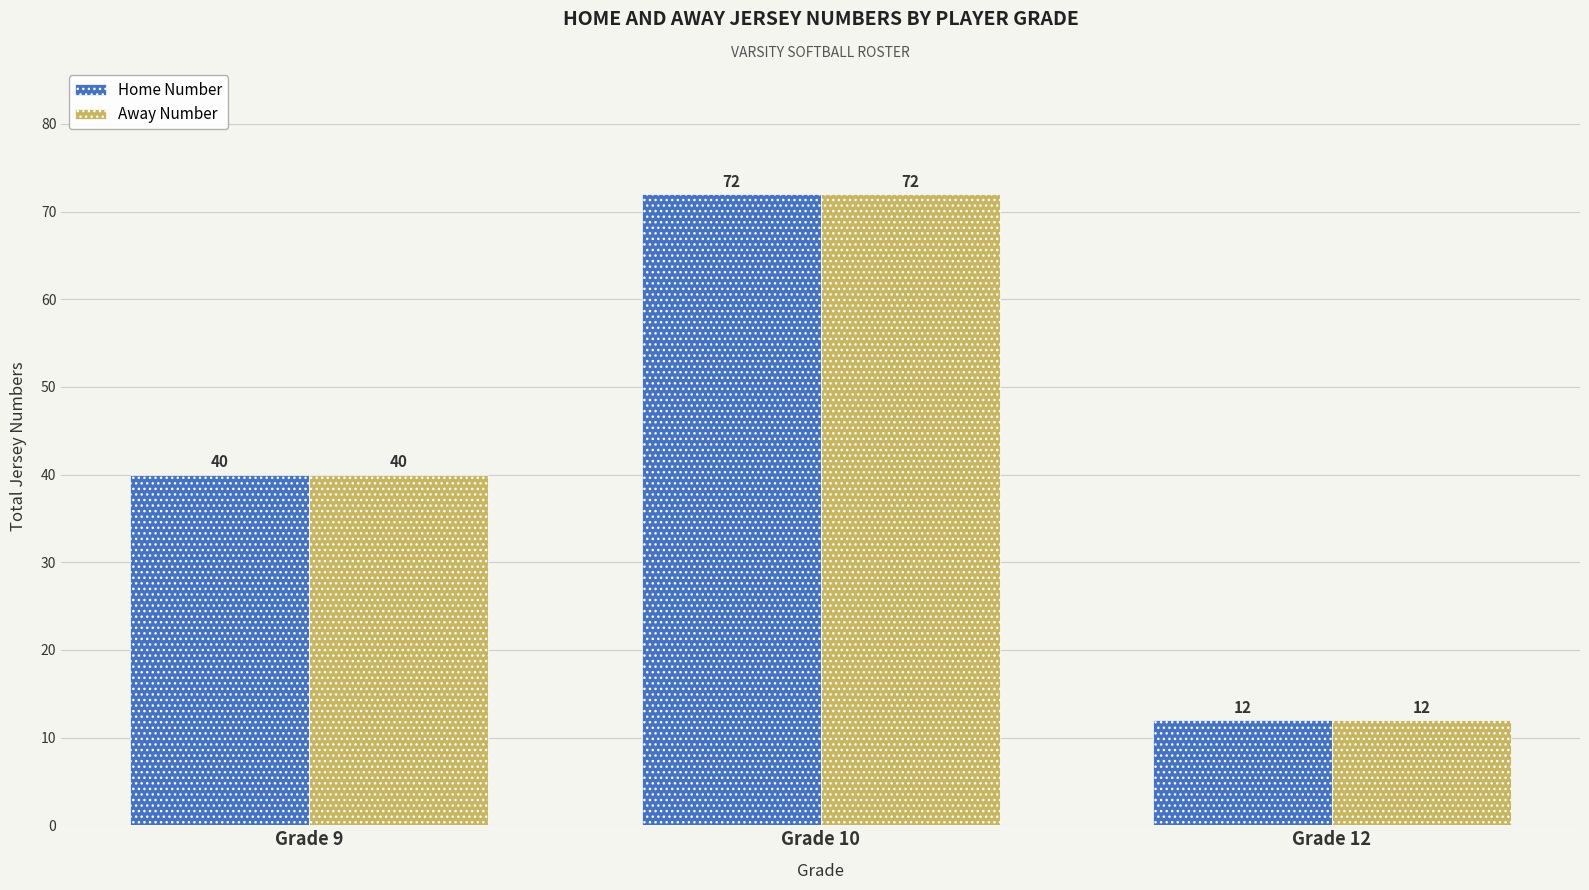

Count the Away Number values in the range 12 to 72.

3